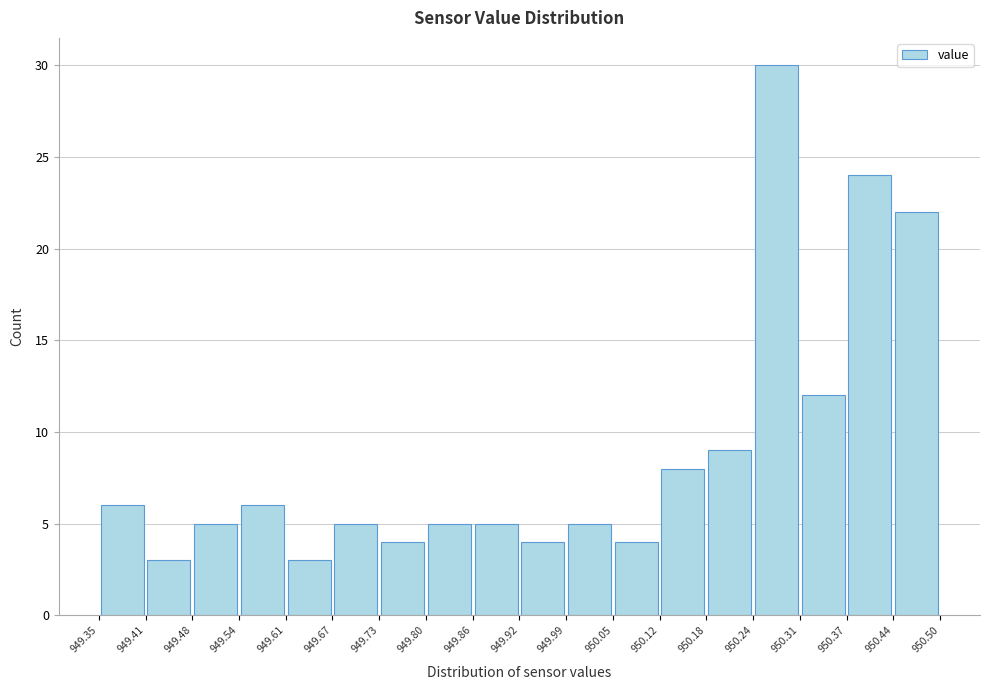

Reading left to right, list every bar in this chart as the range it spans on the x-axis followed by its height. The values are not printed on the chart, so give them approximately, as read against the axis.

949.35 to 949.41: 6
949.41 to 949.48: 3
949.48 to 949.54: 5
949.54 to 949.61: 6
949.61 to 949.67: 3
949.67 to 949.73: 5
949.73 to 949.80: 4
949.80 to 949.86: 5
949.86 to 949.92: 5
949.92 to 949.99: 4
949.99 to 950.05: 5
950.05 to 950.12: 4
950.12 to 950.18: 8
950.18 to 950.24: 9
950.24 to 950.31: 30
950.31 to 950.37: 12
950.37 to 950.44: 24
950.44 to 950.50: 22